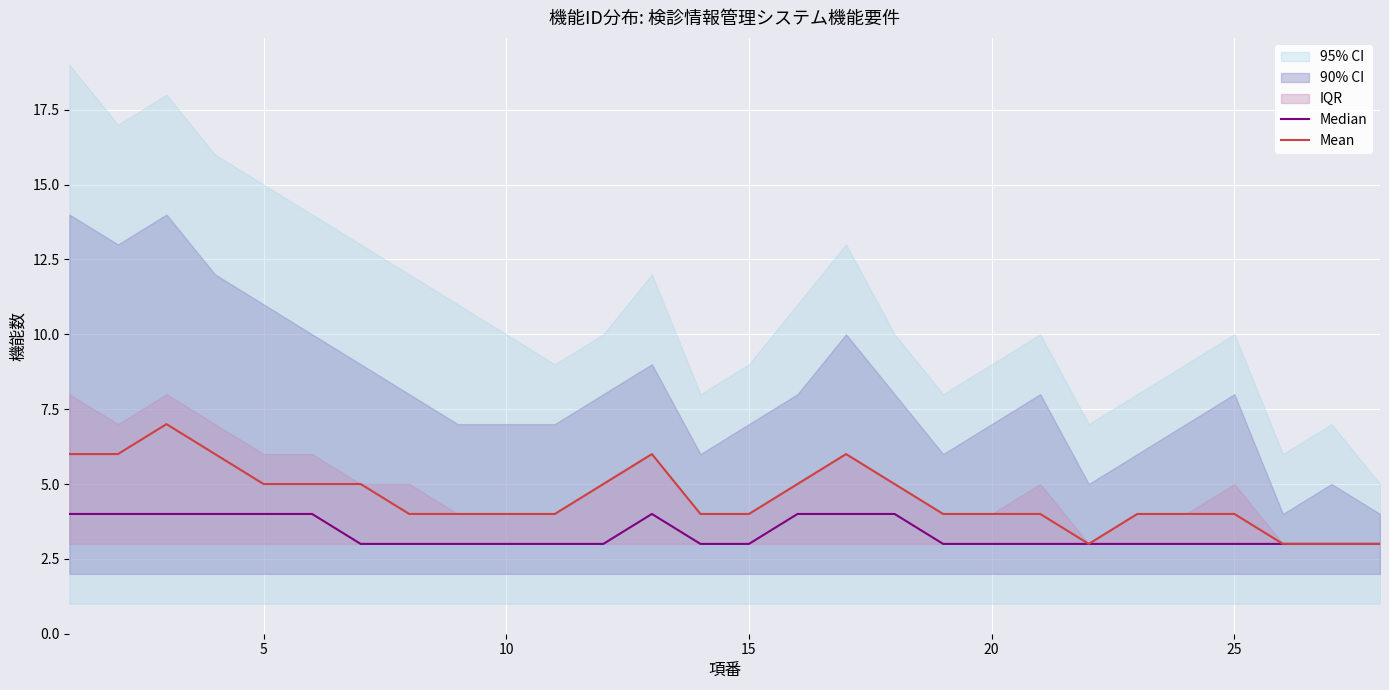

Rank the series at 10 from highest to lowest value.

Mean, Median